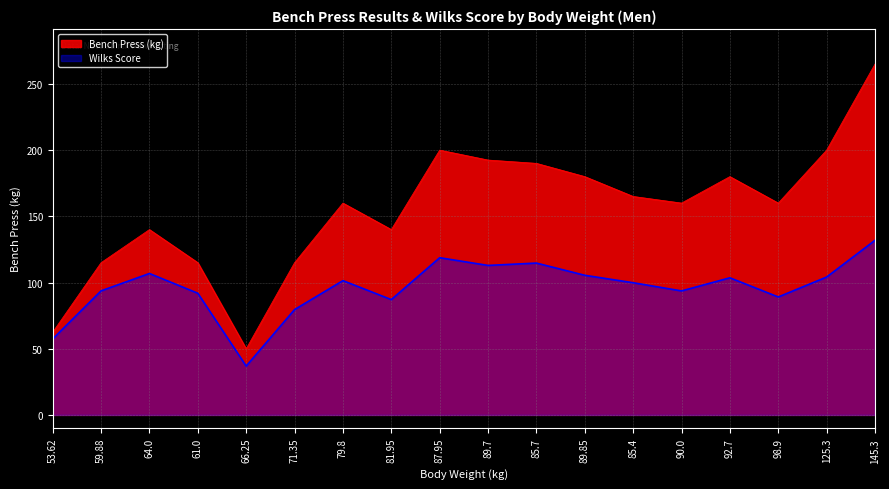

Rank the series by their maximum value, from lowest to highest.

Wilks Score, Bench Press (kg)